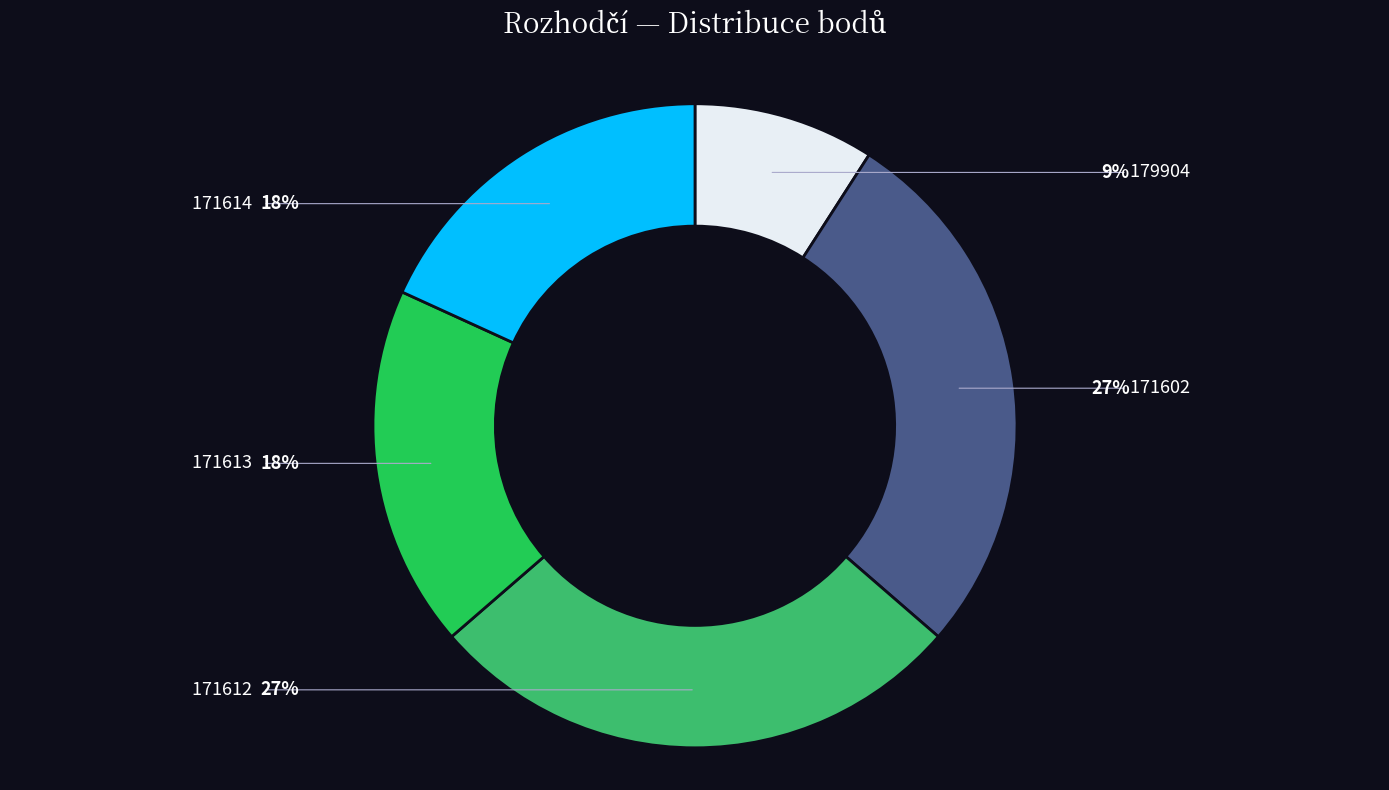

Rank the categories by value from highest to lowest.

171602, 171612, 171613, 171614, 179904